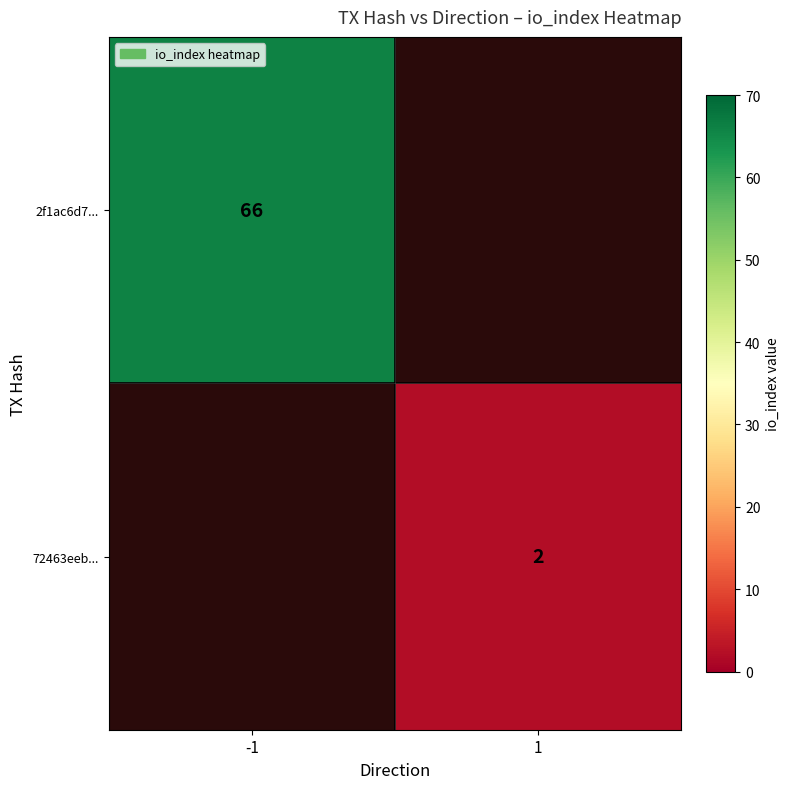

The value of 2f1ac6d7... at -1 is 37.4. True or false?

False